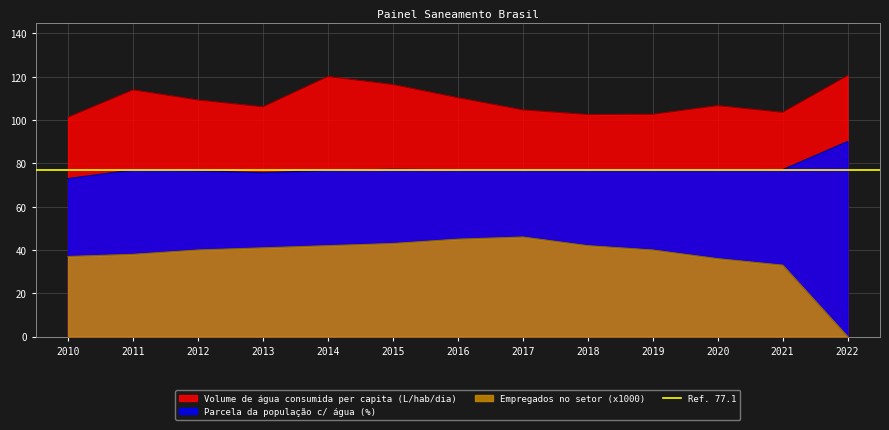

True or false: Volume de água consumida per capita (li...) and Parcela da população total (agua) cross at least once.

False